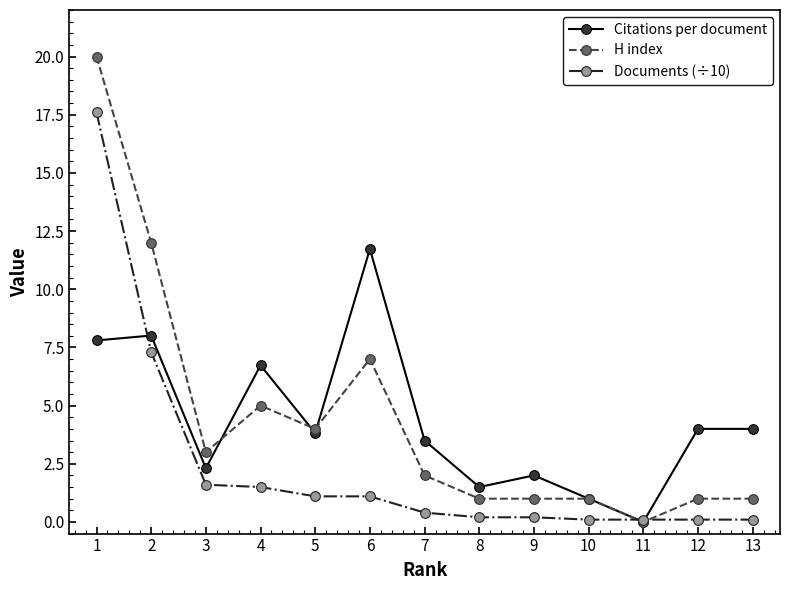

How many data points in H index are less than 2?

6